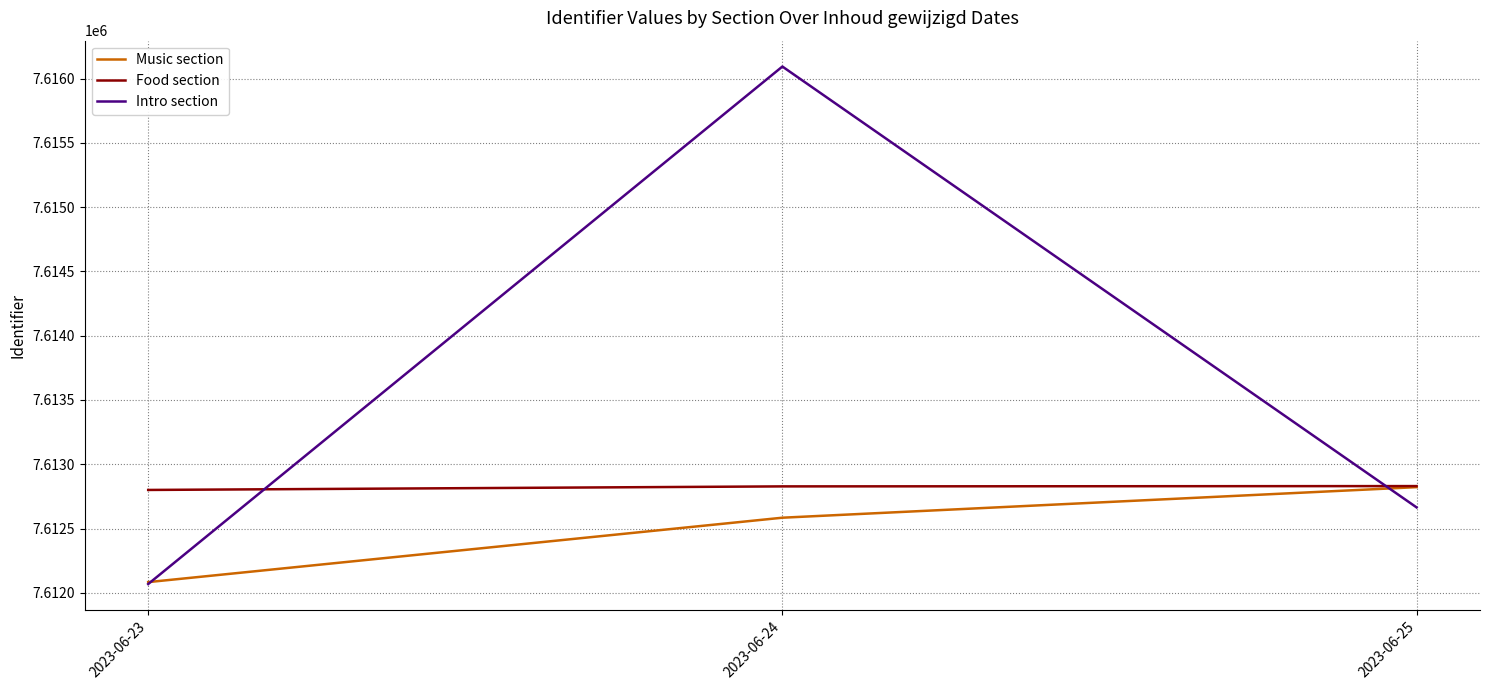

Rank the series by their average value, from lowest to highest.

Music section, Food section, Intro section